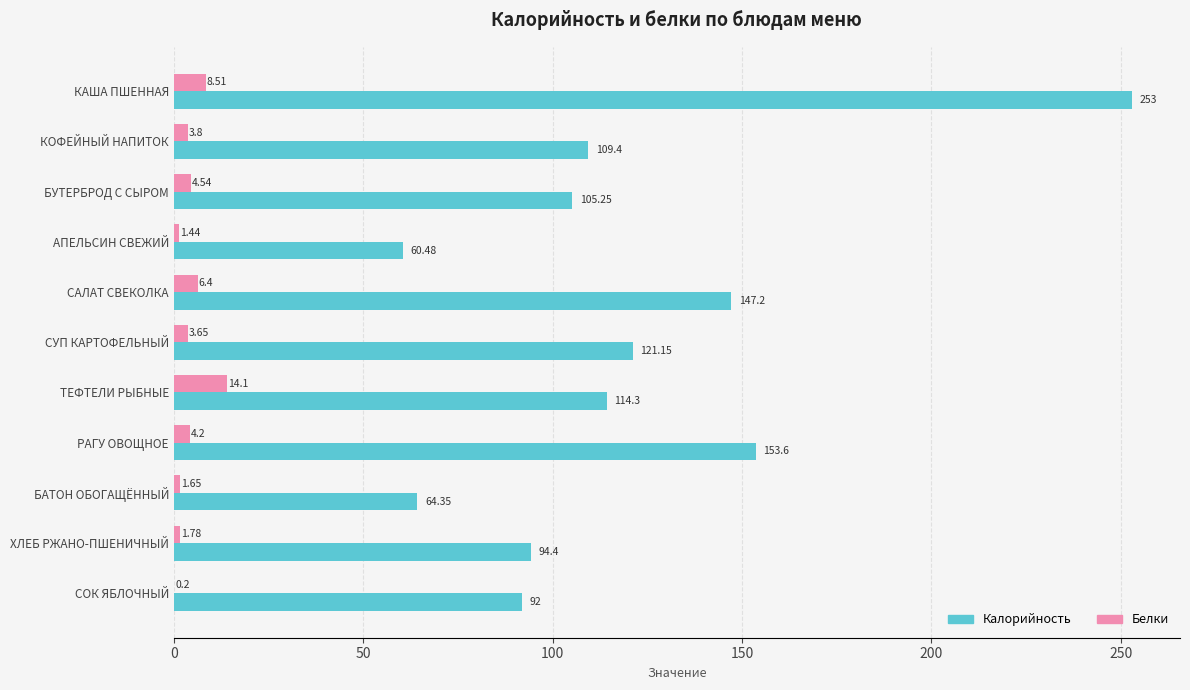

What is the sum of all Калорийность values?

1315.1